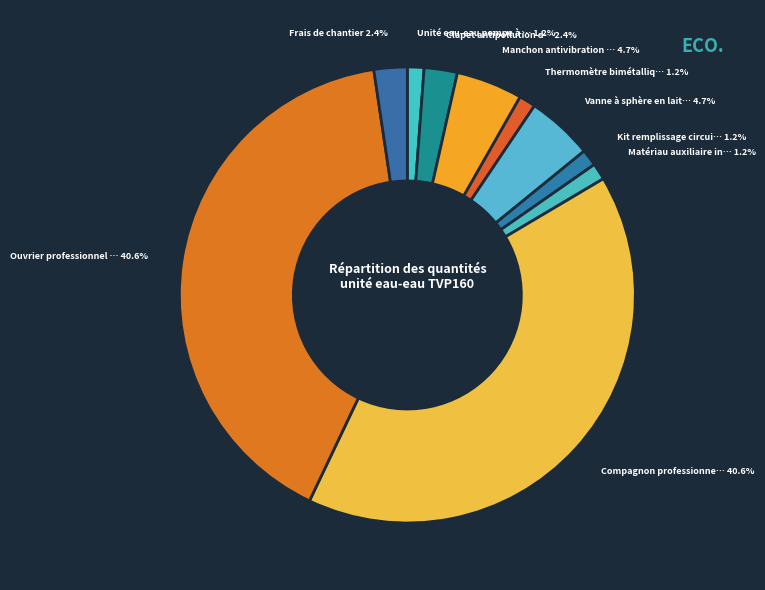

How many slices are in this pie chart?

10